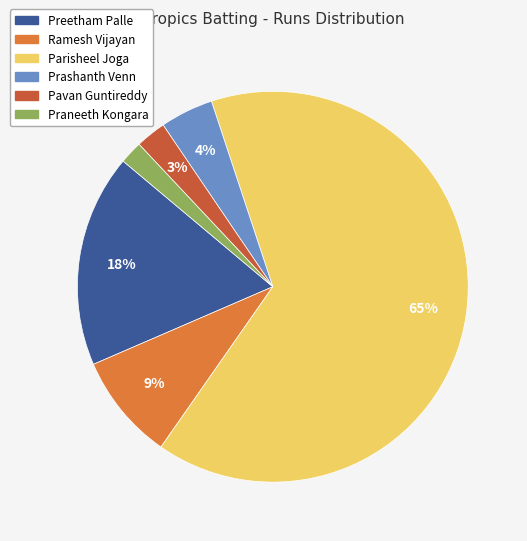

To the nearest percent, what is the combined percentage of Prashanth Venn and Praneeth Kongara?

6%